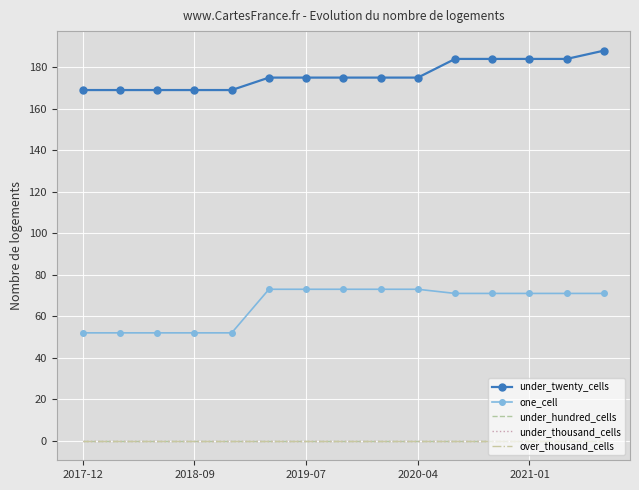

True or false: over_thousand_cells and one_cell cross at least once.

False